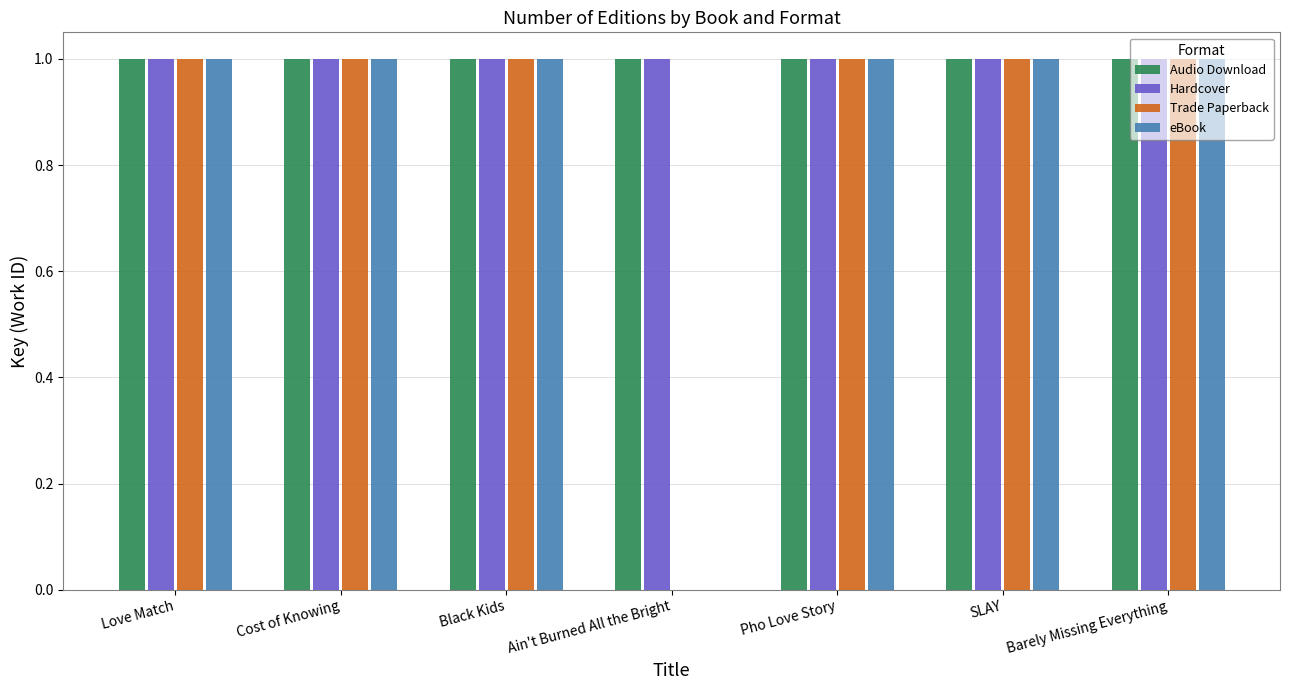

Is the value of eBook at Ain't Burned All the Bright greater than the value of Audio Download at Pho Love Story?

No